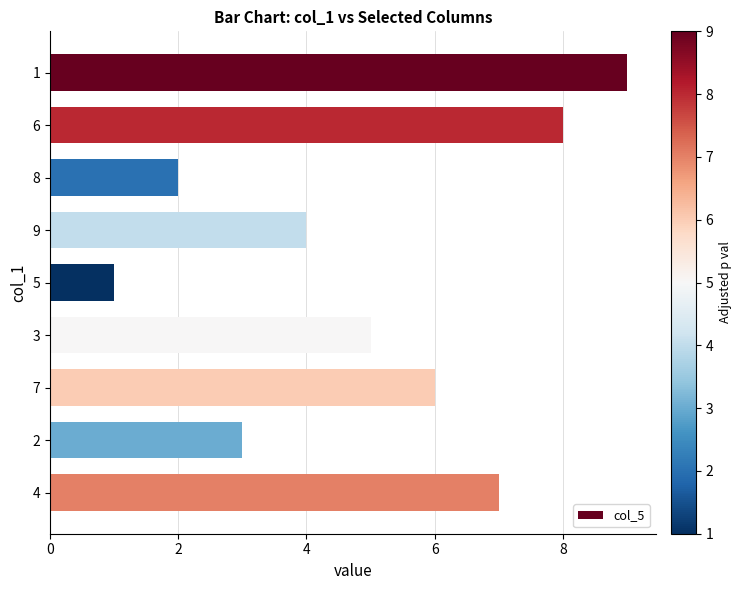

List the labels in order of value, smallest first.

5, 8, 2, 9, 3, 7, 4, 6, 1